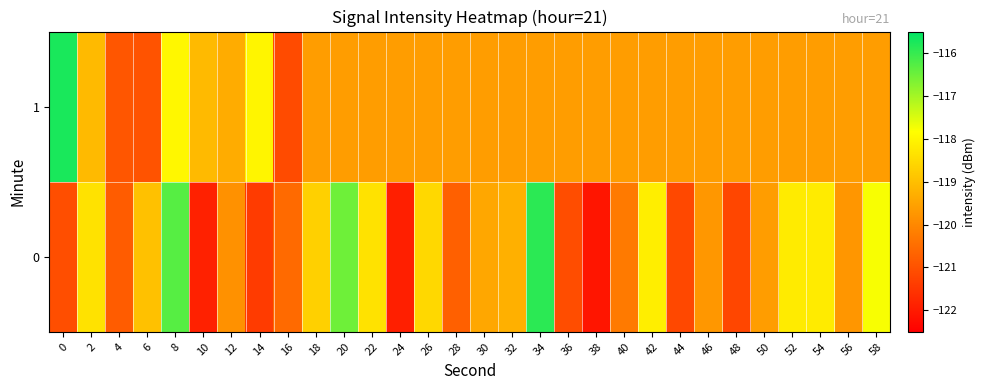

Reading right to left, list all the values displayed in this chart.

0: 58=-117.8	56=-119.7	54=-118.2	52=-118.2	50=-119.6	48=-121.2	46=-119.7	44=-121.2	42=-118.1	40=-120.2	38=-122.1	36=-121.1	34=-115.9	32=-119.3	30=-119.4	28=-120.7	26=-118.5	24=-121.9	22=-118.4	20=-116.5	18=-118.7	16=-120.5	14=-121.4	12=-119.8	10=-121.9	8=-116.3	6=-118.9	4=-120.8	2=-118.4	0=-121.1
1: 58=-119.6	56=-119.6	54=-119.6	52=-119.6	50=-119.6	48=-119.6	46=-119.6	44=-119.6	42=-119.6	40=-119.6	38=-119.6	36=-119.6	34=-119.6	32=-119.6	30=-119.6	28=-119.6	26=-119.6	24=-119.6	22=-119.6	20=-119.6	18=-119.6	16=-121.1	14=-118.0	12=-119.3	10=-119.1	8=-118.0	6=-121.0	4=-120.9	2=-119.1	0=-115.7